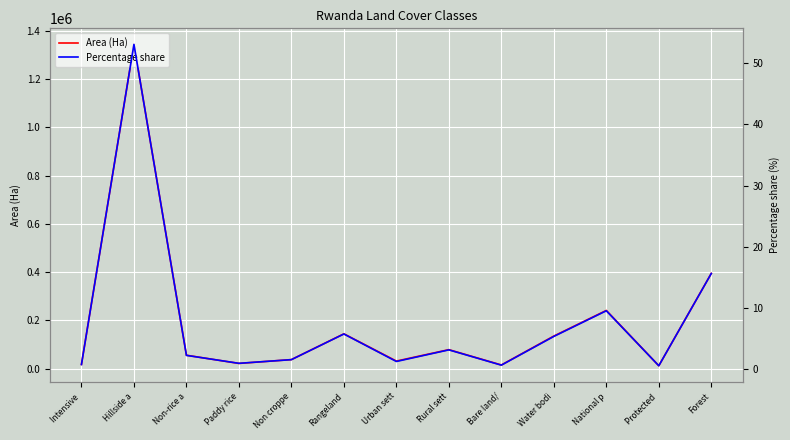

Read the Area (Ha) value at Bare land/.

15404